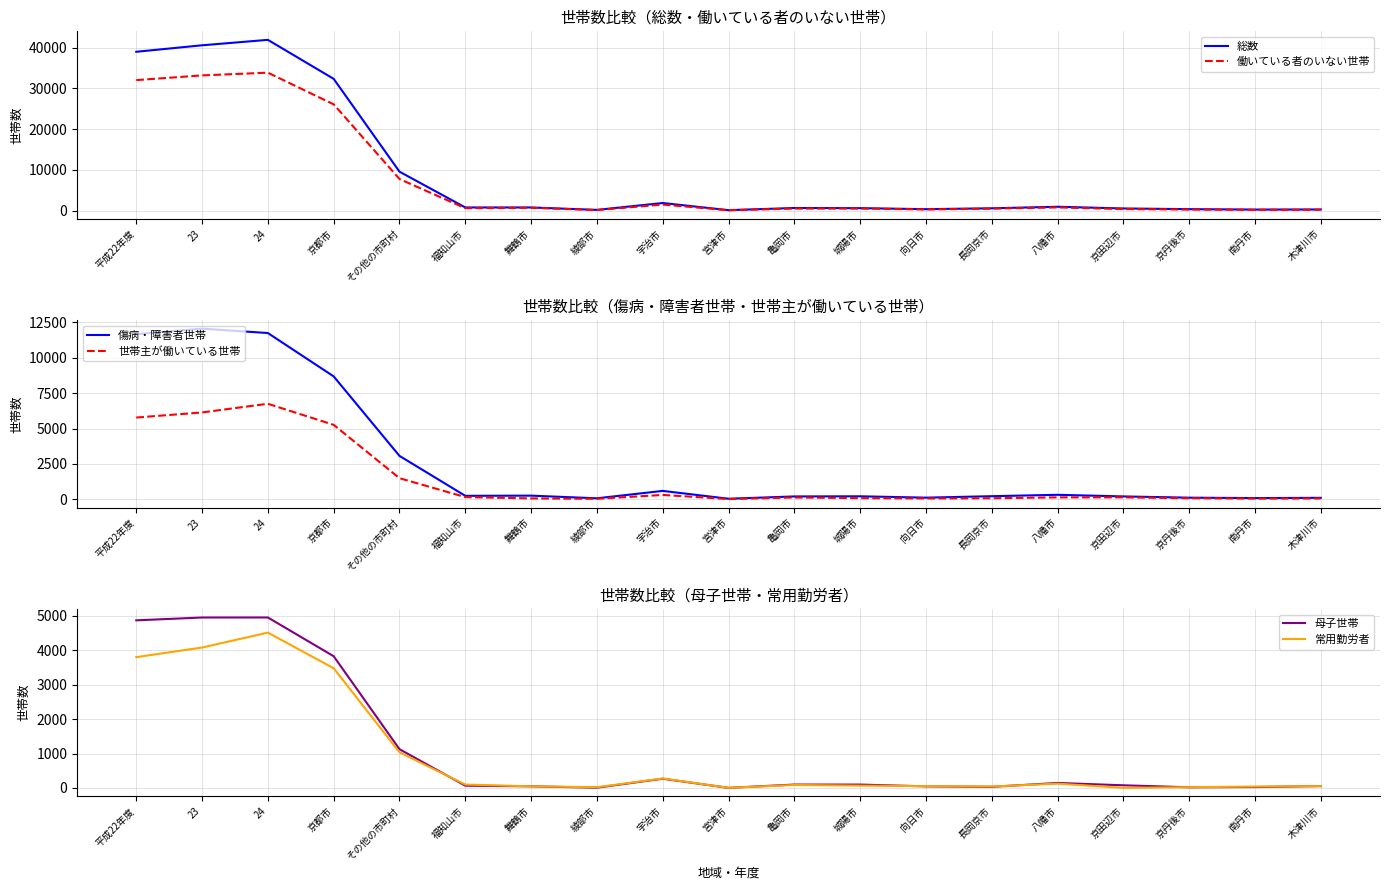

At which category is the sum across all series the highest?

24